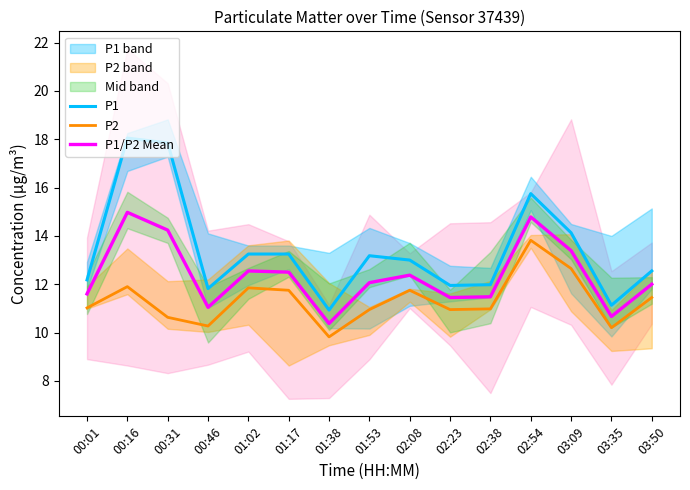

Between 00:01 and 00:31, which series saw the biggest shift?

P1